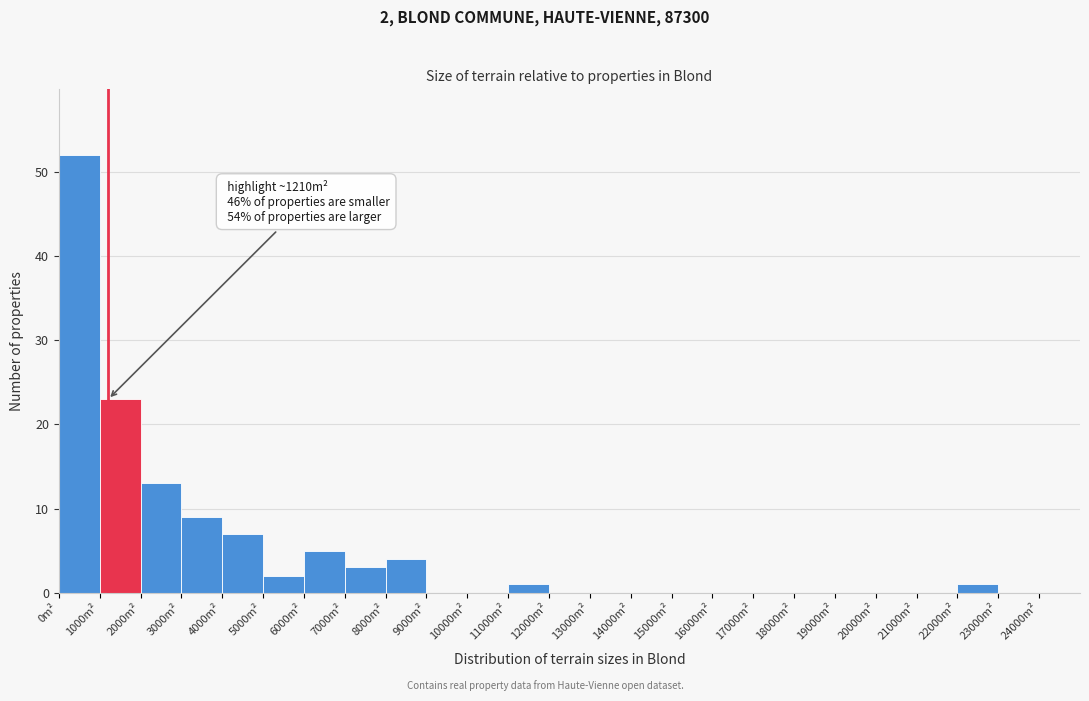

Over which range of the x-axis is the bar tallest?

0 to 1000